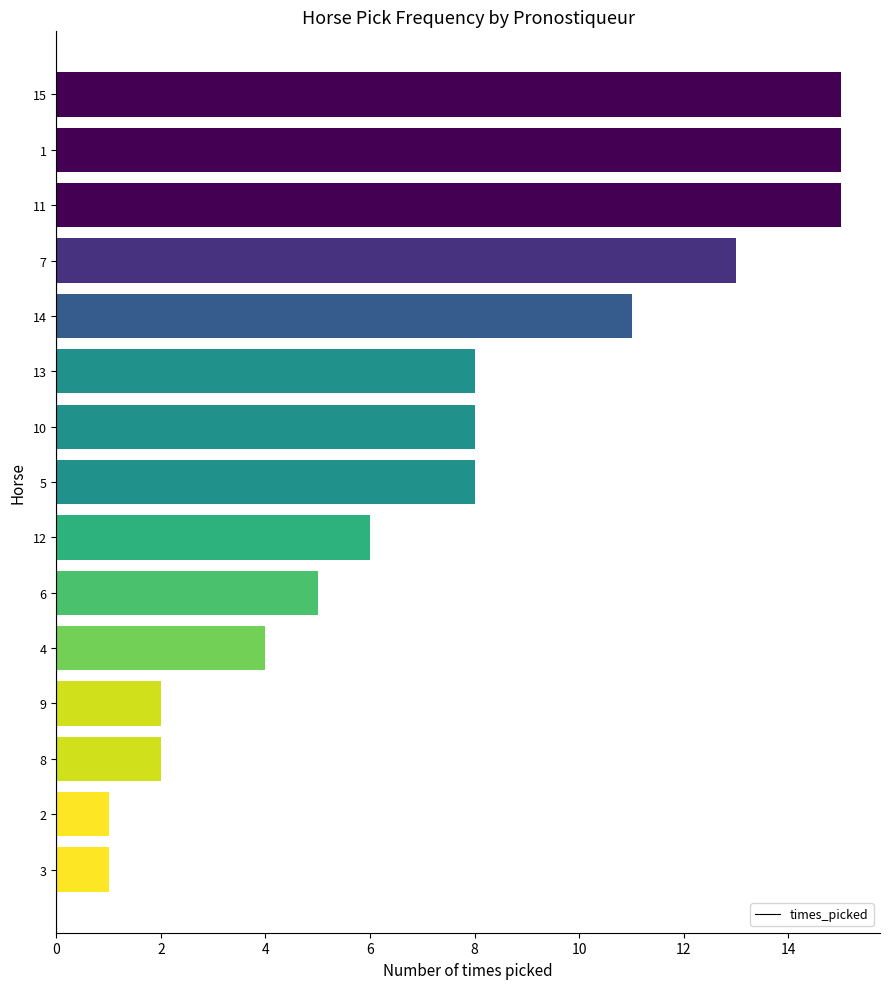

Reading bottom to top, list all the values displayed in this chart.

1	1	2	2	4	5	6	8	8	8	11	13	15	15	15